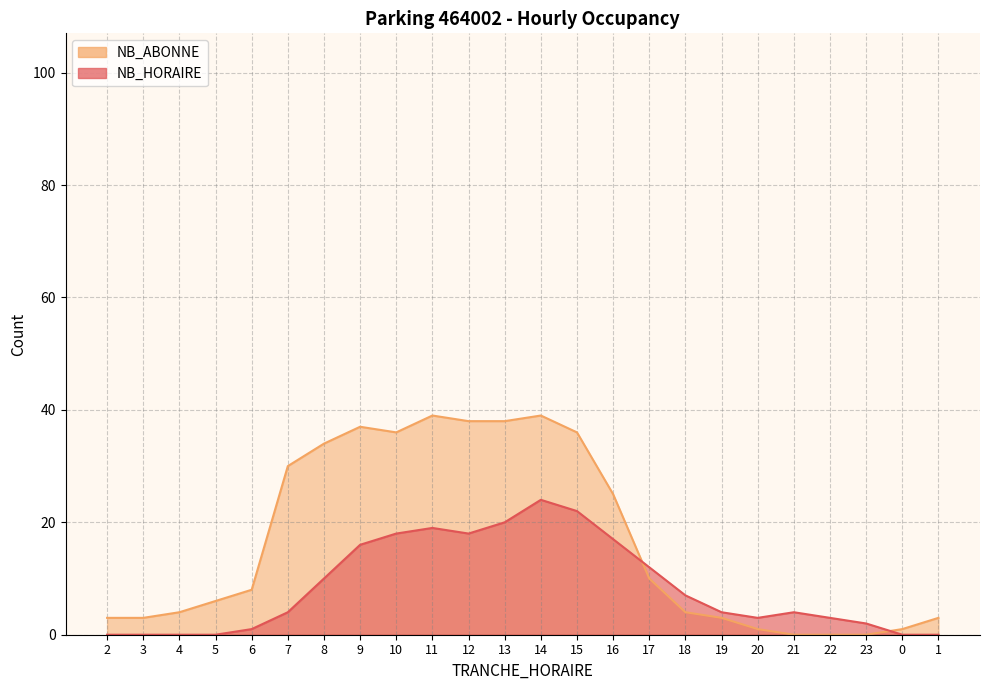

After their last crossing, which series has the higher values: NB_HORAIRE or NB_ABONNE?

NB_ABONNE